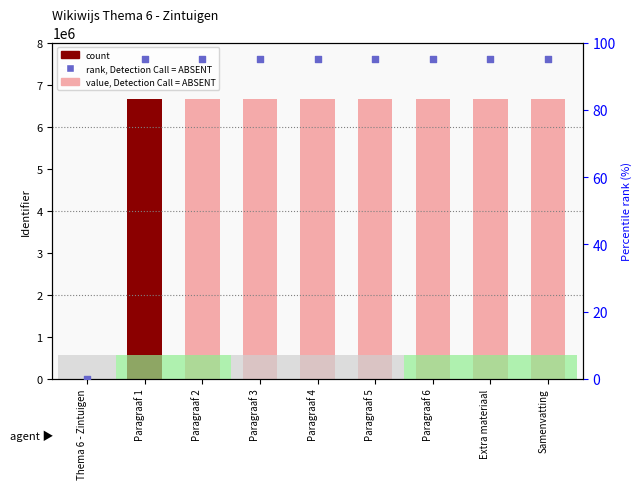

Which series reaches the maximum Y coordinate?

Identifier (count proxy)